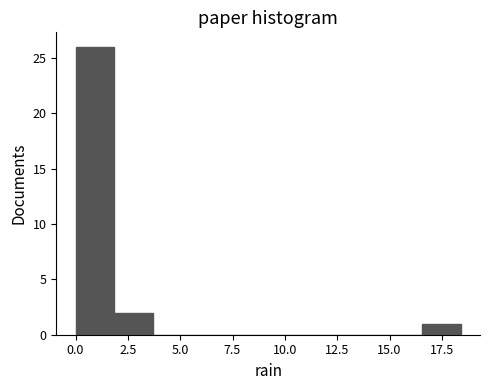

Around what value on the x-axis is the tallest bar? Give the approximate position of its centre, as read against the axis.

1.0